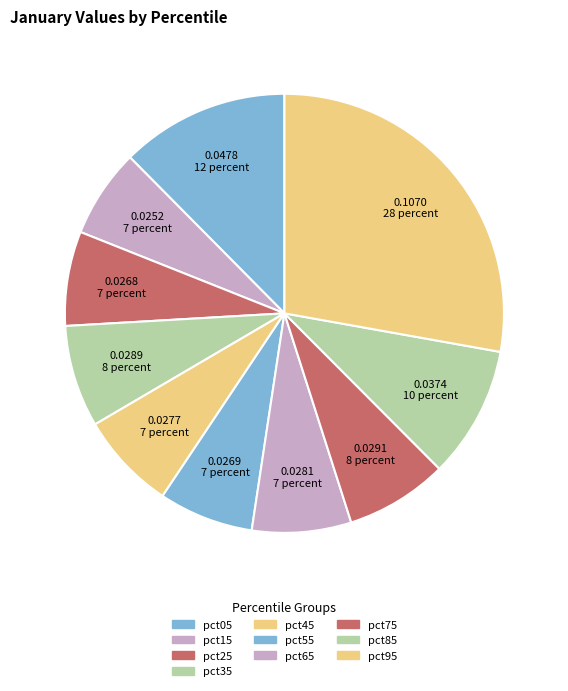

Does pct45 account for over 50% of the chart?

No